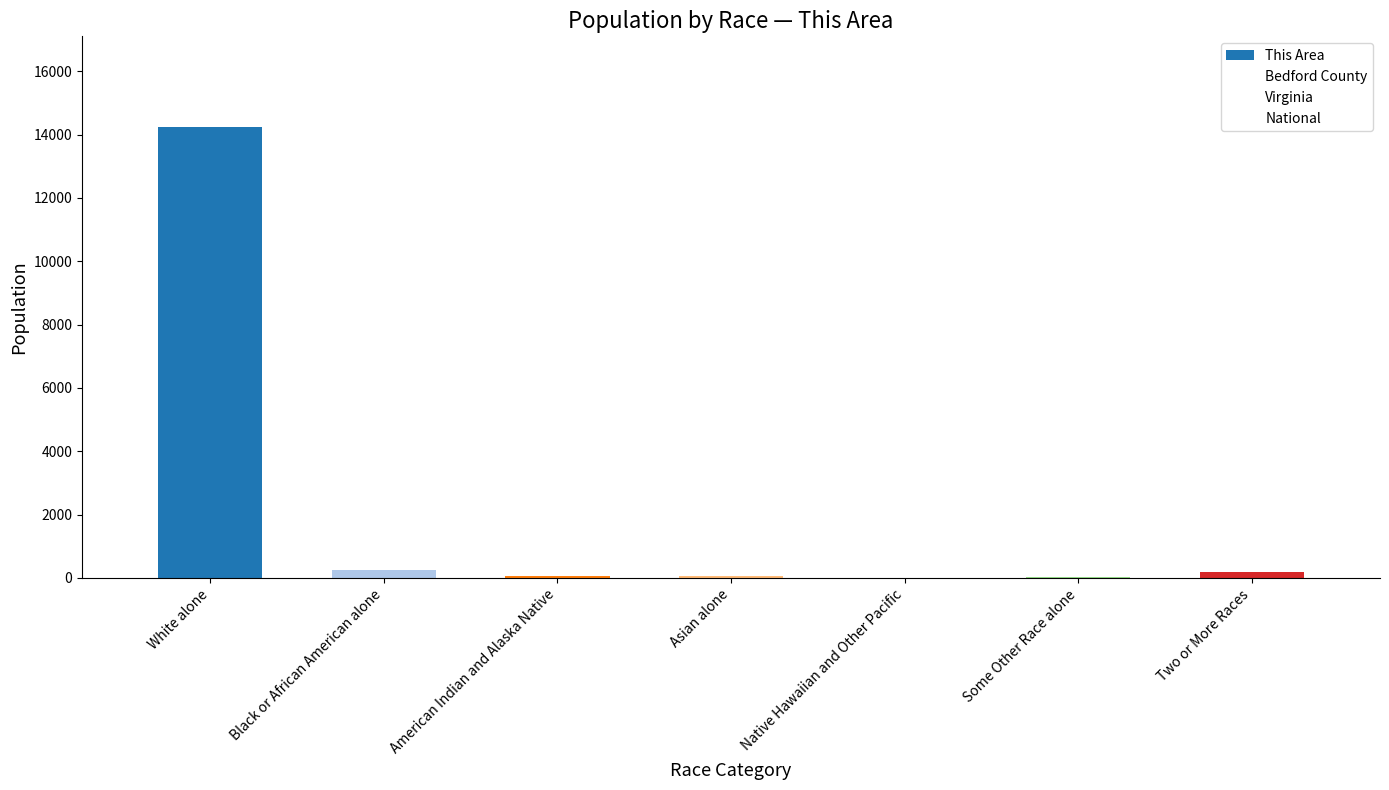

Which label corresponds to the largest value in the chart?

White alone